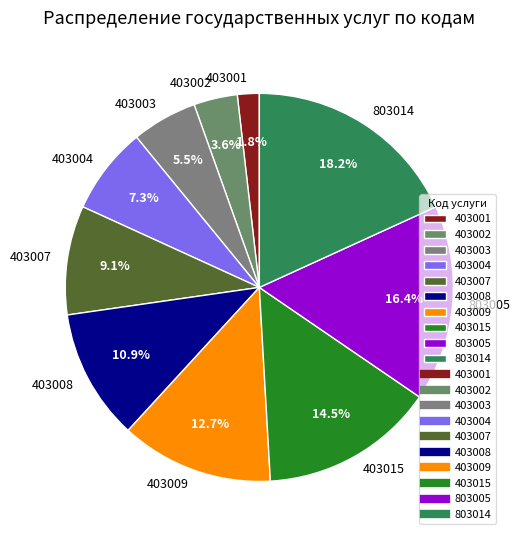

How many slices are in this pie chart?

10